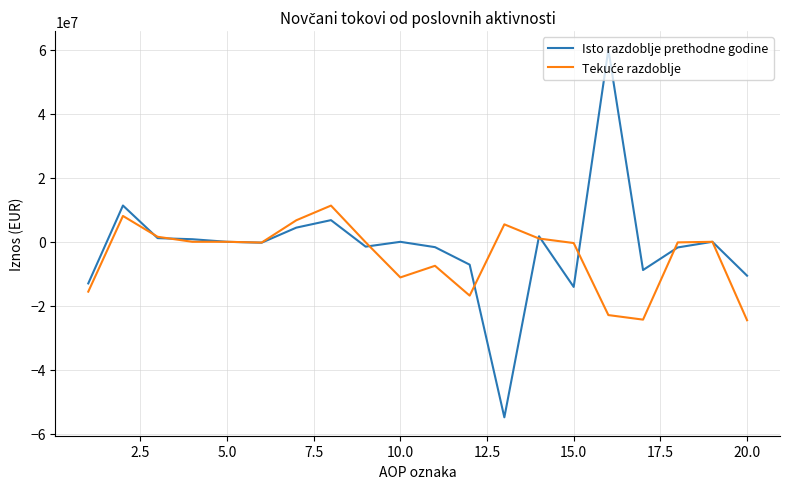

Which series has the largest range (max minus min)?

Isto razdoblje prethodne godine